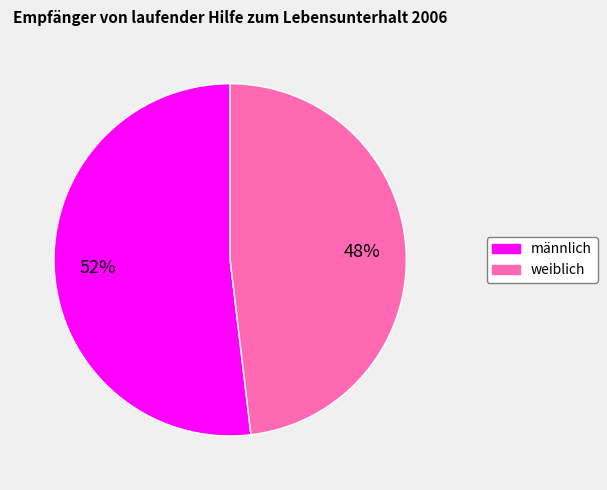

Which category accounts for the majority?

männlich